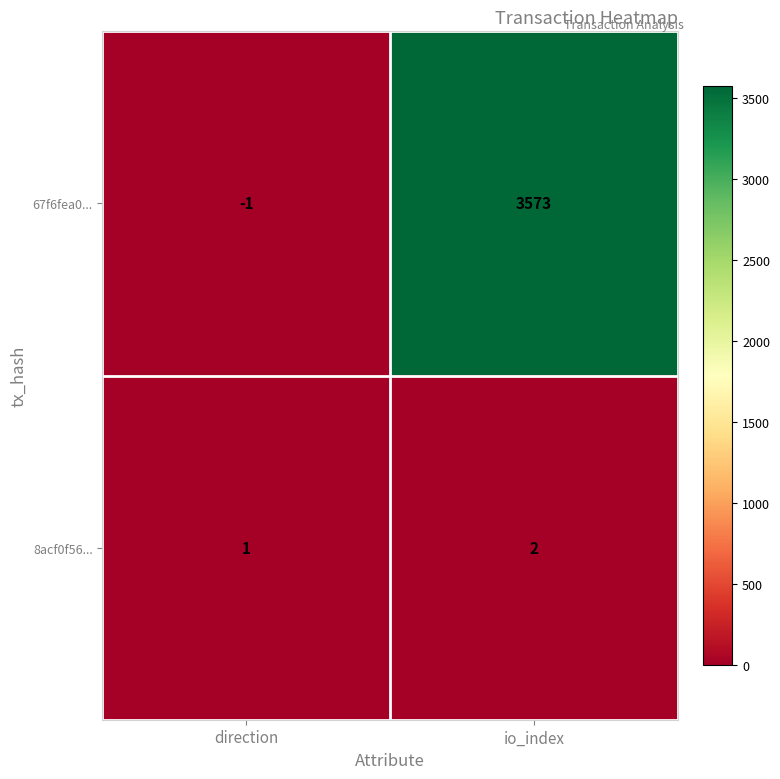

Which label corresponds to the largest value in the chart?

io_index